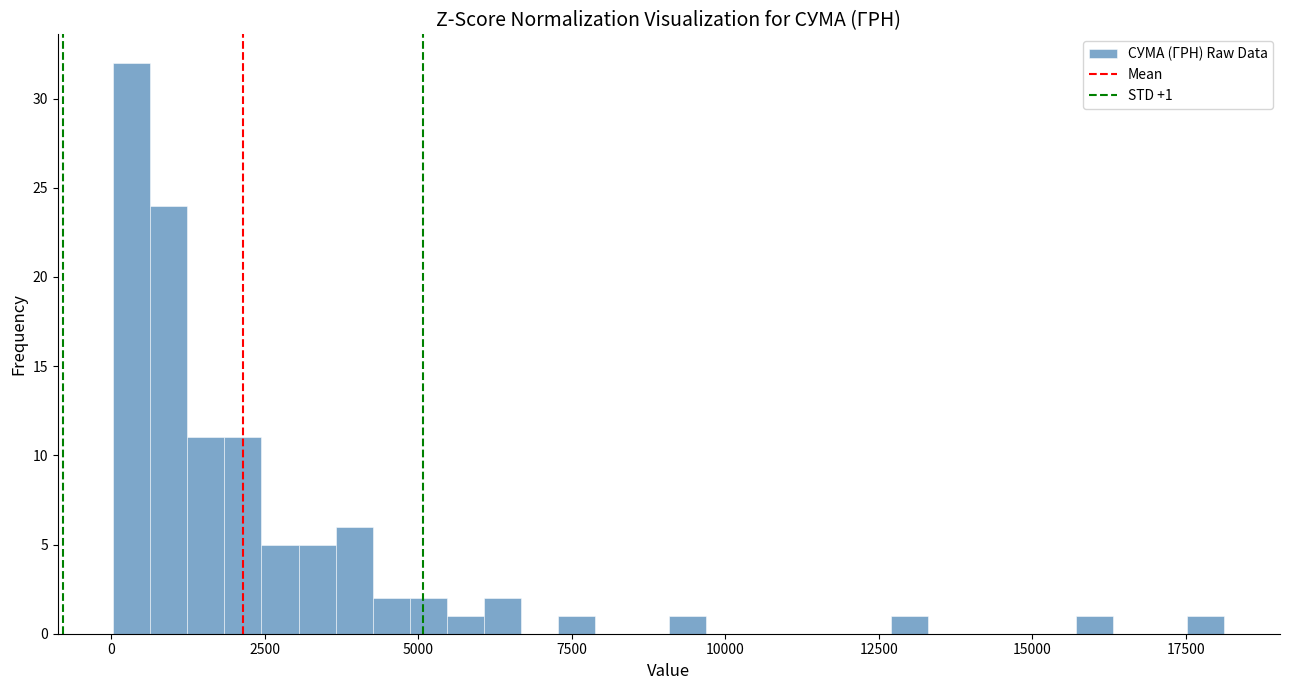

Around what value on the x-axis is the tallest bar? Give the approximate position of its centre, as read against the axis.

500